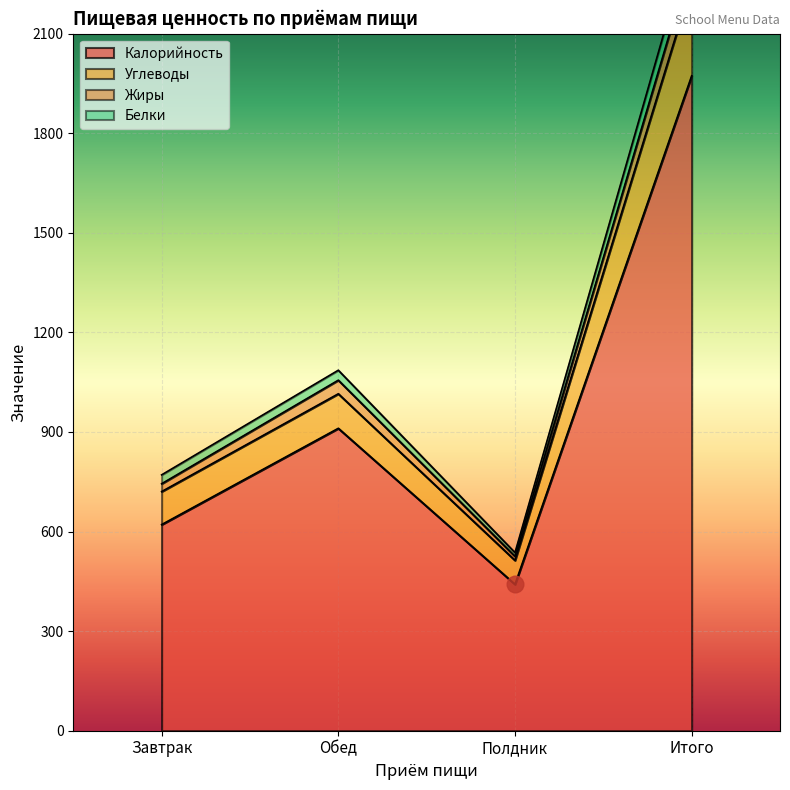

The Калорийность series shows 441.0 at Полдник. True or false?

True